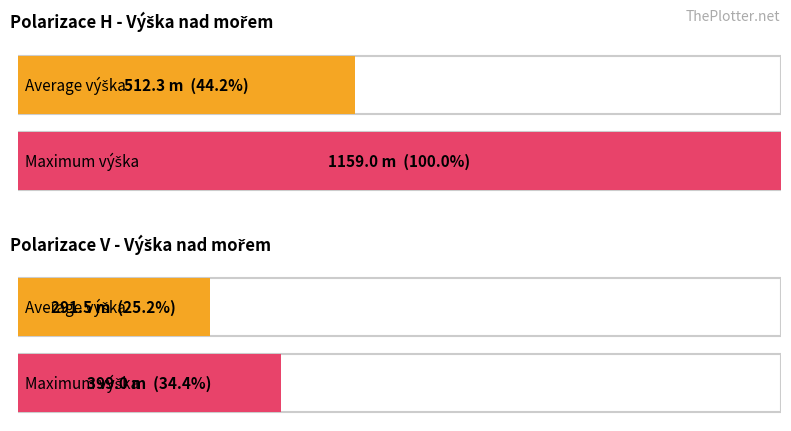

The Average výška nad mořem series shows 807 at Kanál 22 H. True or false?

False